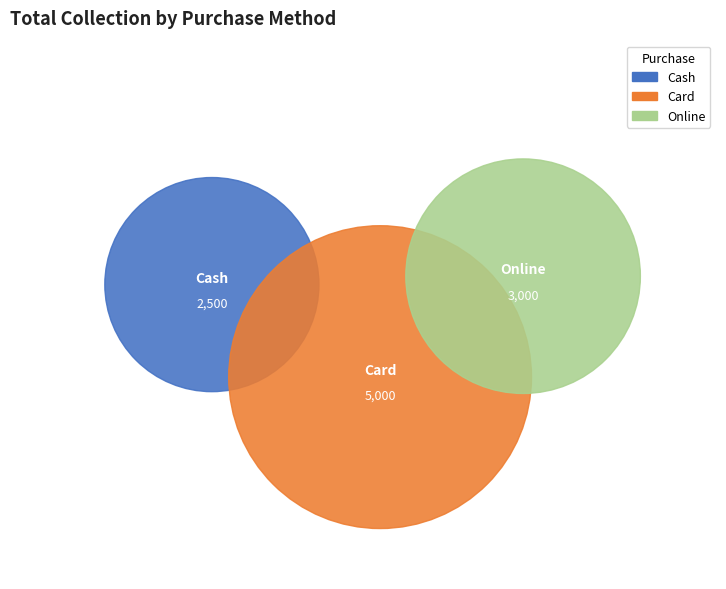

True or false: Cash accounts for 24% of the total.

True